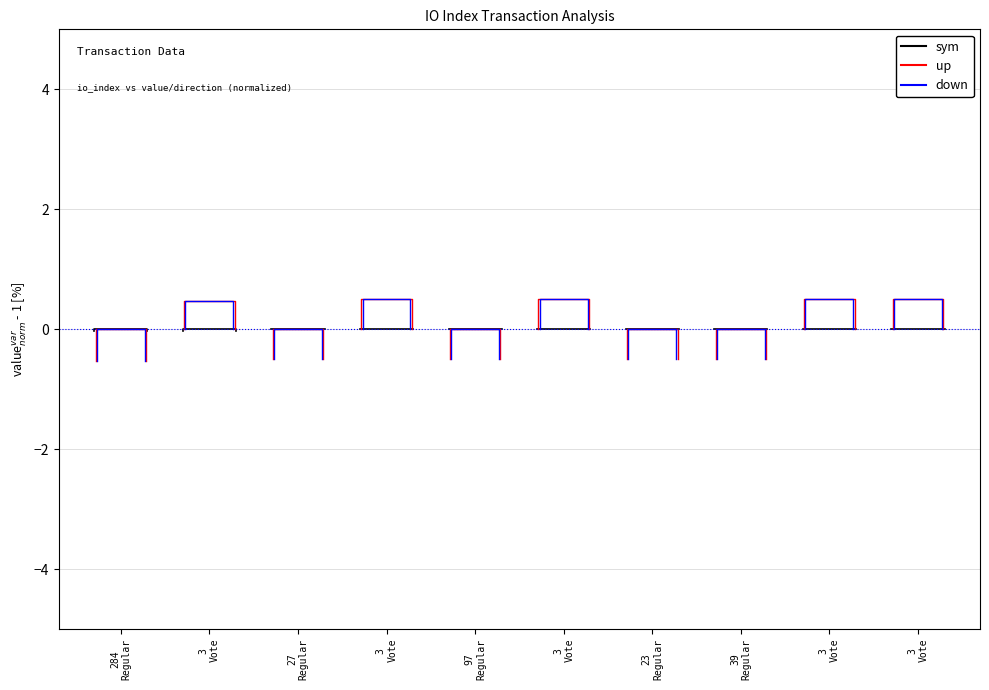

List the series in order of their peak value, highest first.

sym, up, down